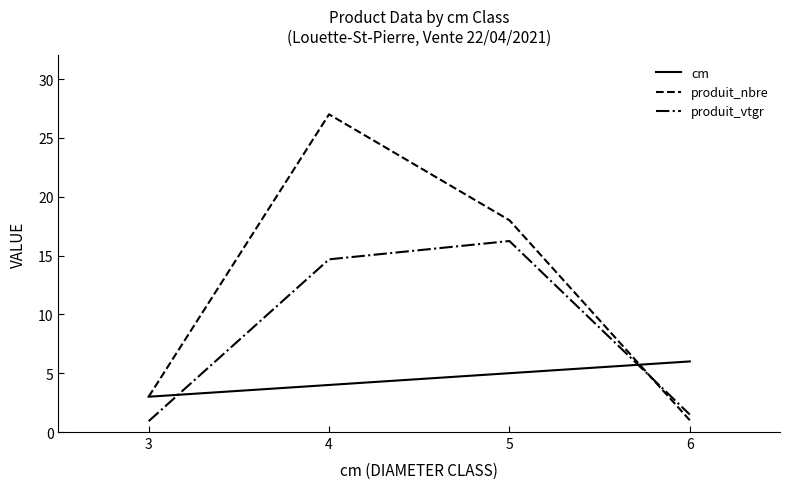

Reading left to right, what are all the values shown in this chart?

cm: 3=3.0	4=4.0	5=5.0	6=6.0
produit_nbre: 3=3.0	4=27.0	5=18.0	6=1.0
produit_vtgr: 3=0.9	4=14.7	5=16.2	6=1.5